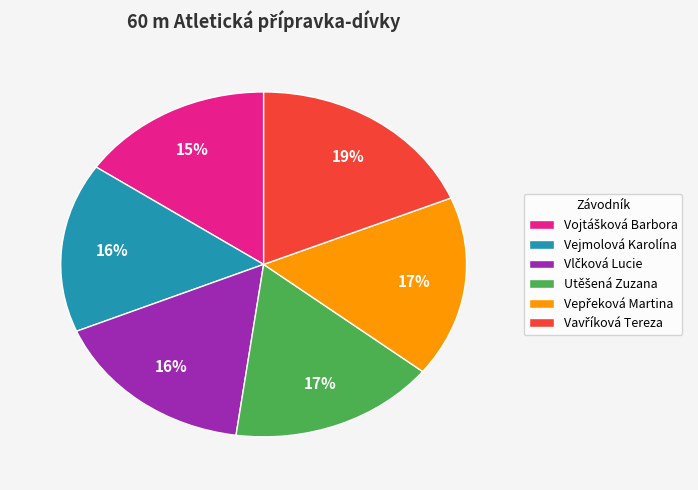

To the nearest percent, what is the average slice percentage?

17%